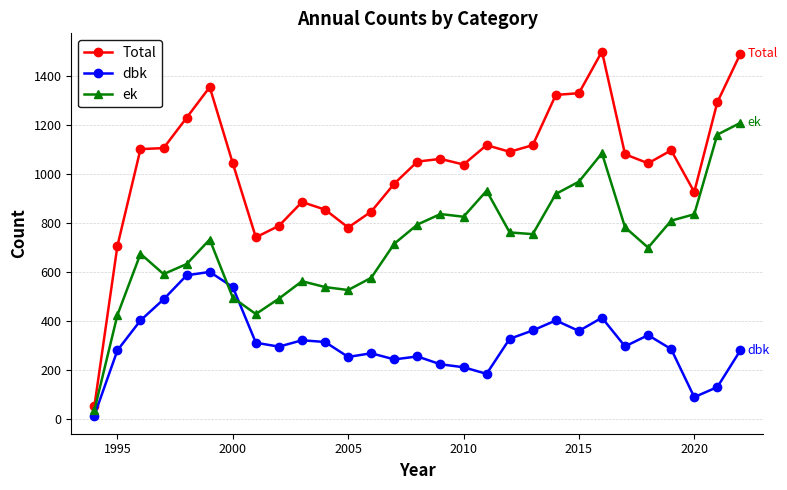

Which series has the widest spread of values?

Total